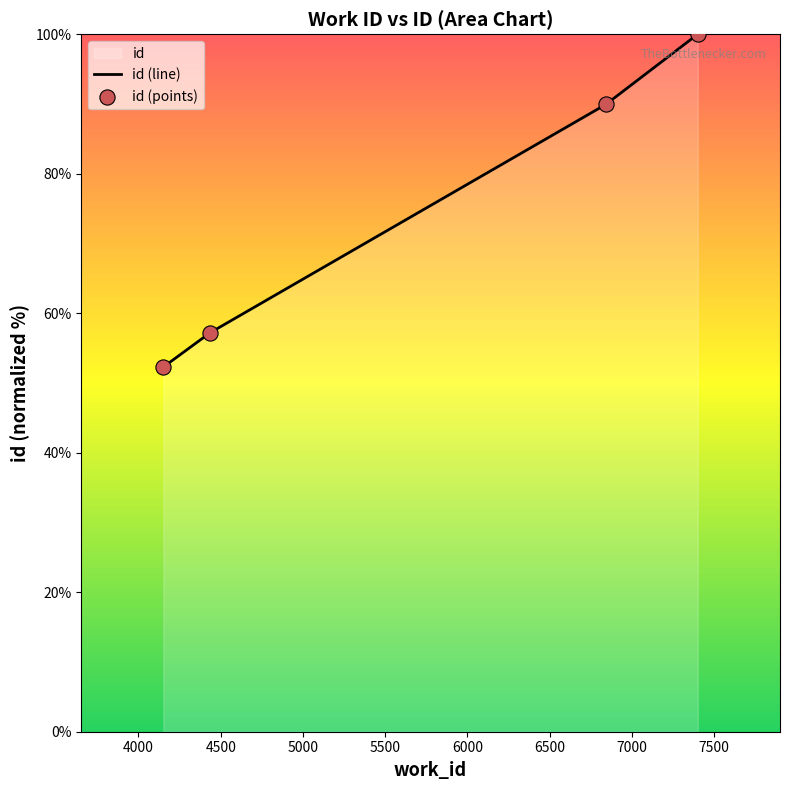

Which series contains the highest Y value?

id (line)